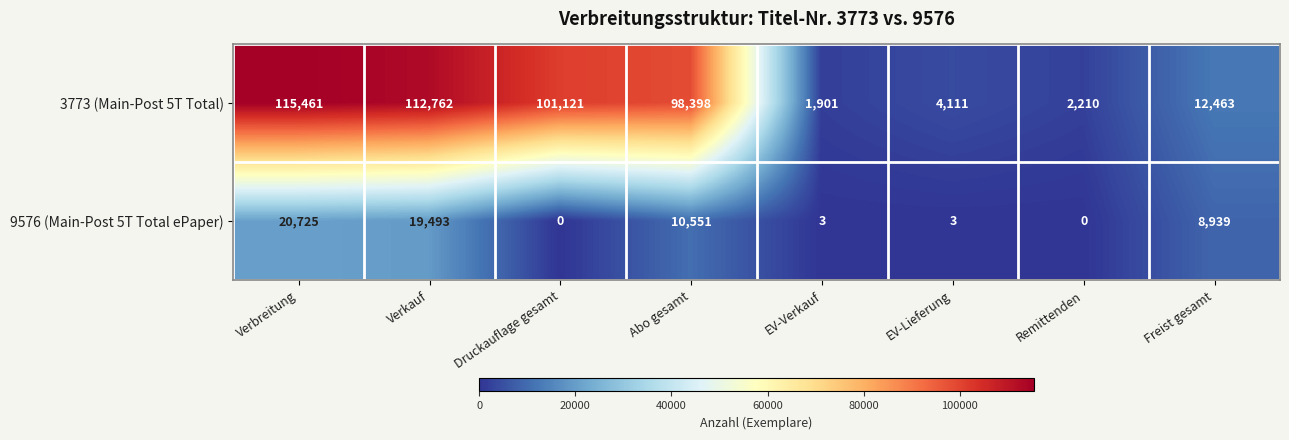

Which series changed the most between Verkauf and EV-Verkauf?

3773 (Main-Post 5T Total)